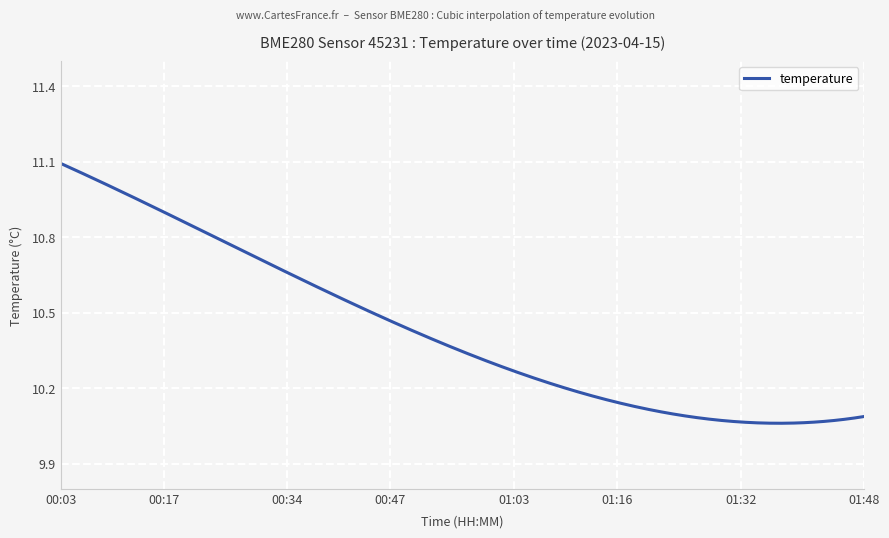

What is the difference between the maximum and minimum values?

1.0